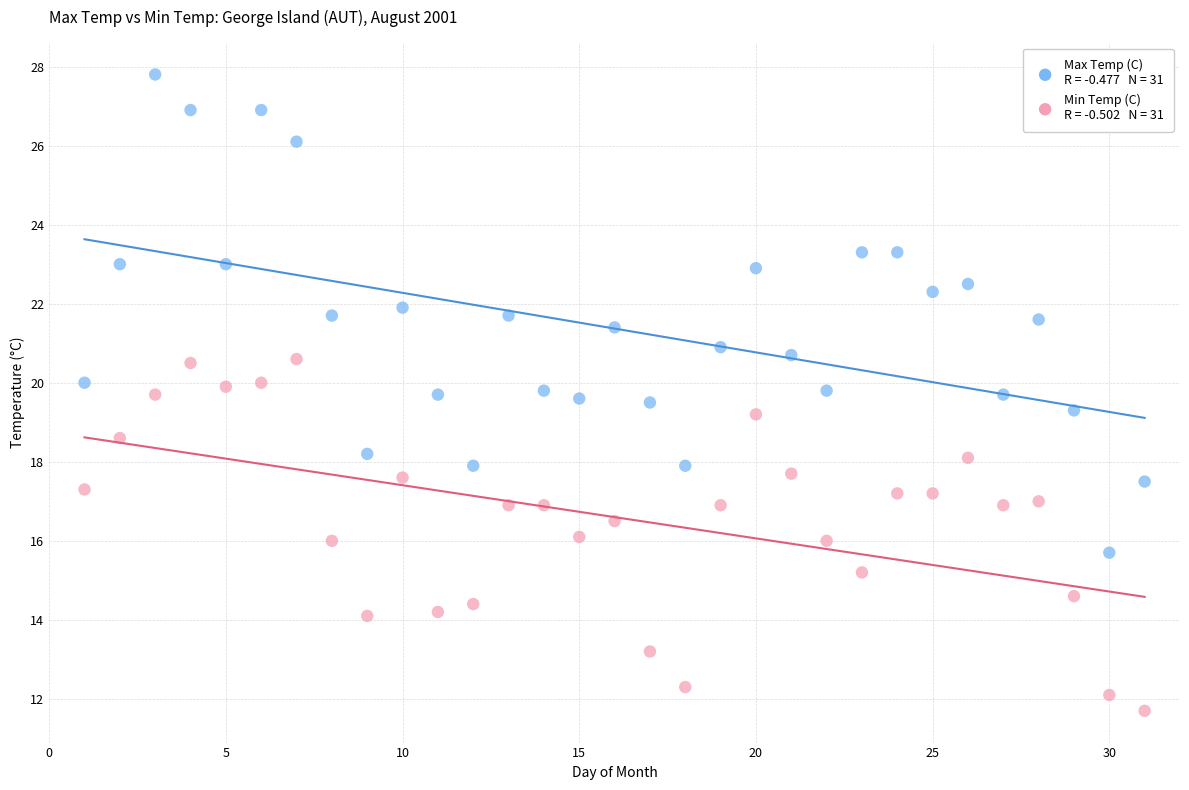

Across all data points, what is the range of Y values (max minus min)?

16.1